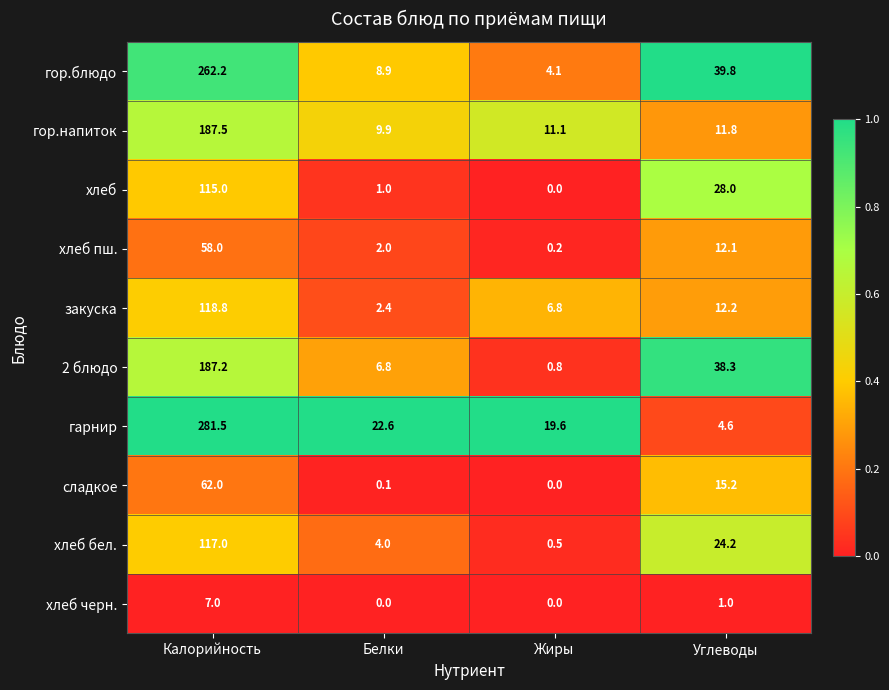

What is the difference between the maximum and second lowest values in the гор.напиток series?

176.4